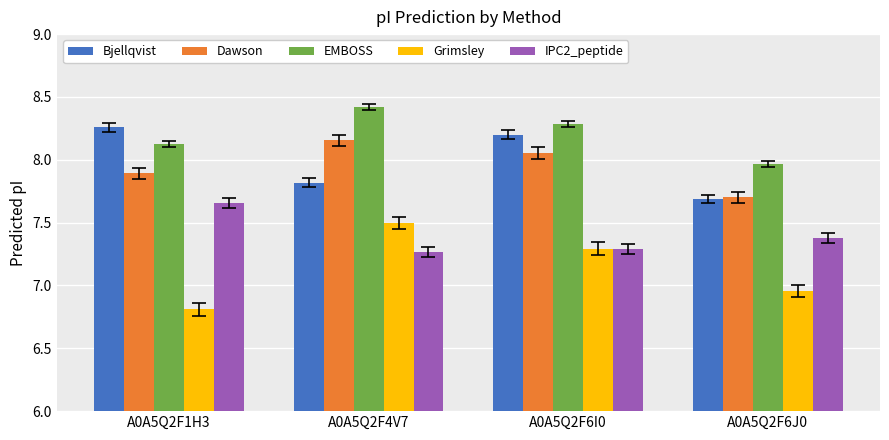

How many groups of bars are there?

4